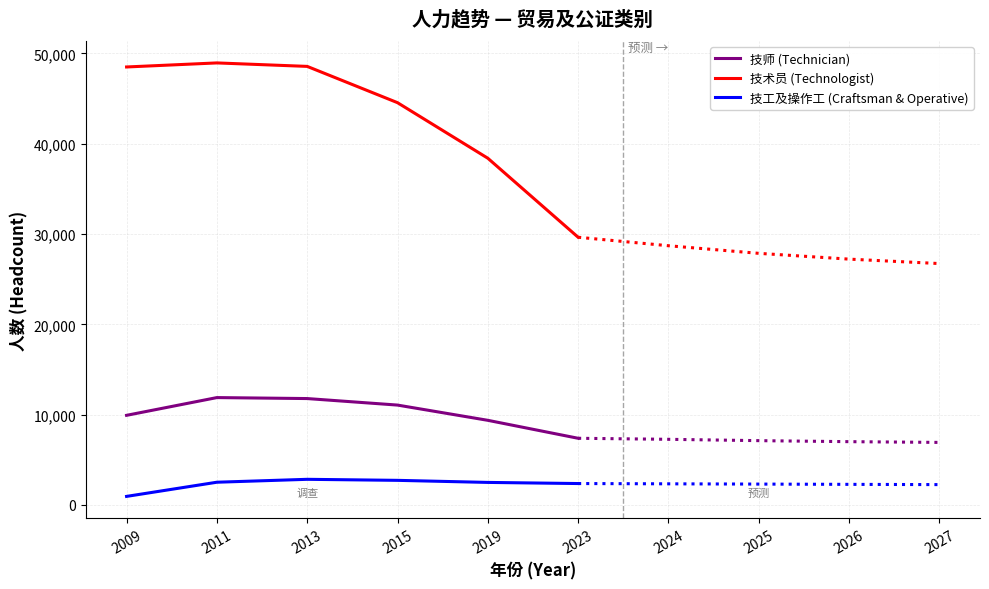

What is the difference between the maximum and minimum values in the 技术员 (Technologist) series?

19305